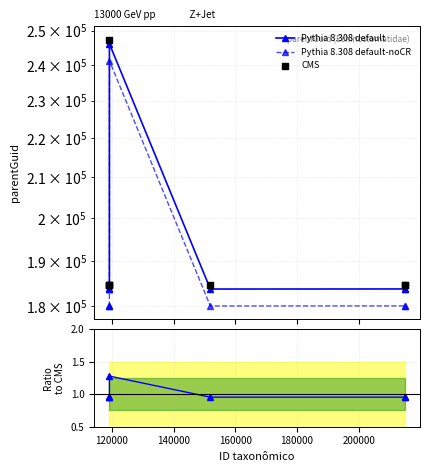

At how many categories does at least one series exceed 229437?

1